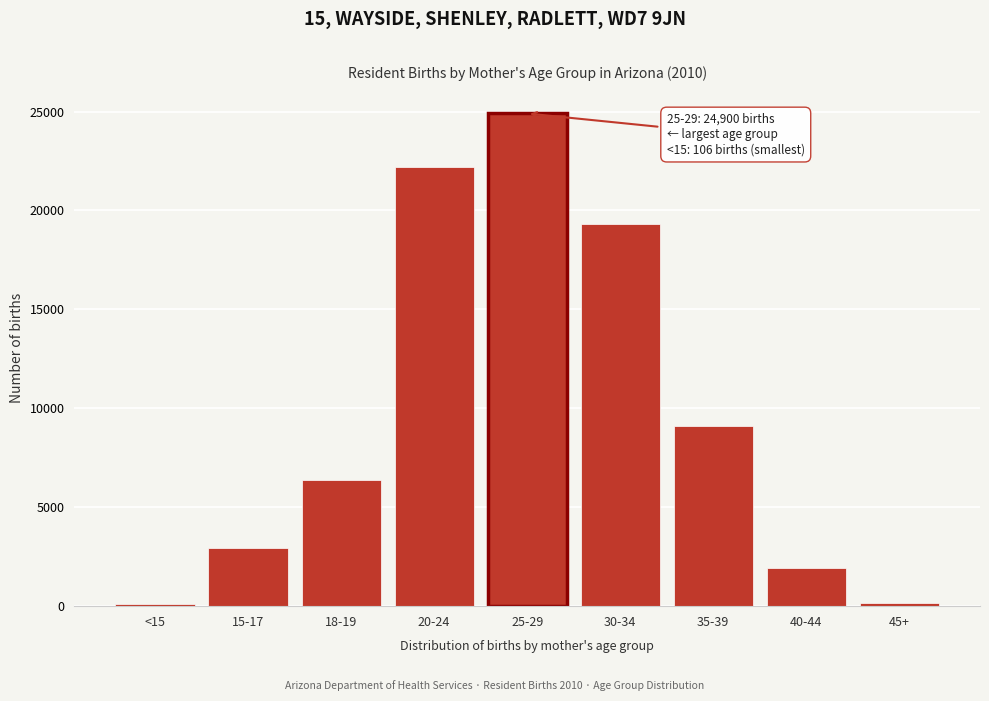

At which label is the value closest to 12503?

35-39